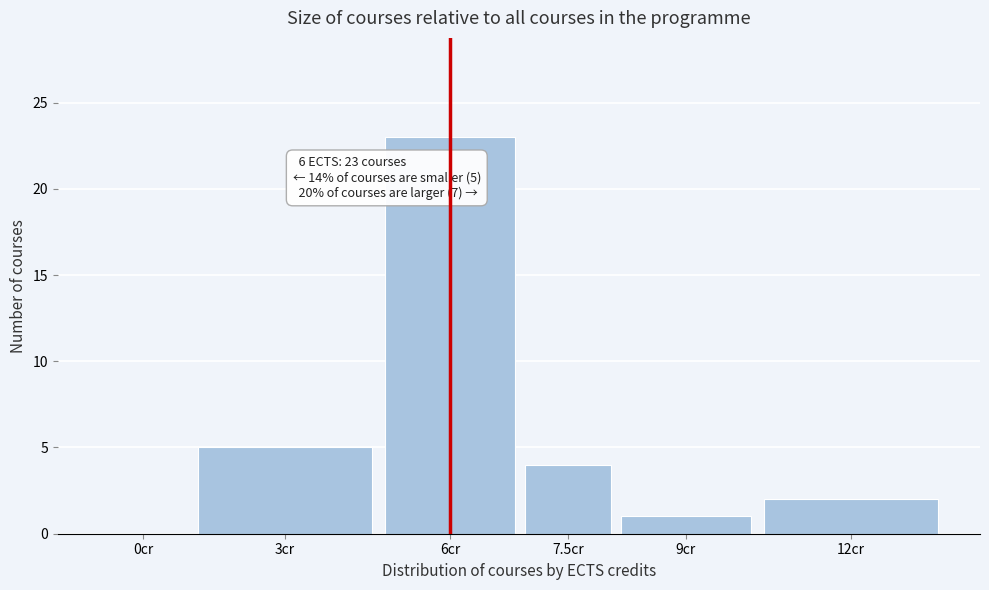

Reading left to right, transcribe all the data shown in this chart.

0cr=0	3cr=5	6cr=23	7.5cr=4	9cr=1	12cr=2